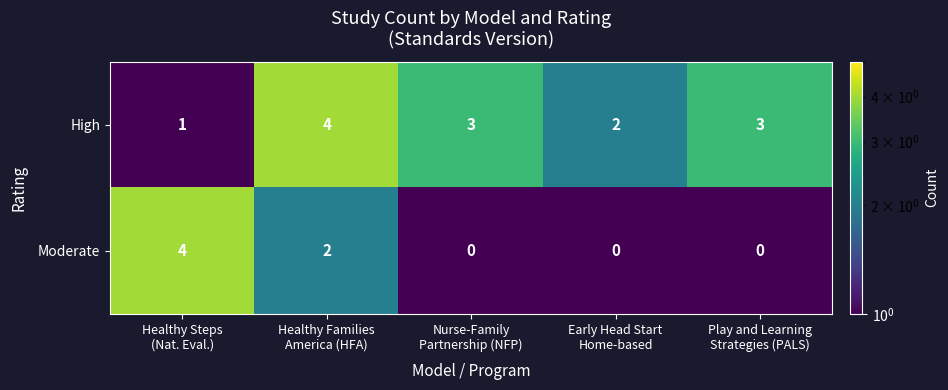

Which series has the largest range (max minus min)?

Moderate